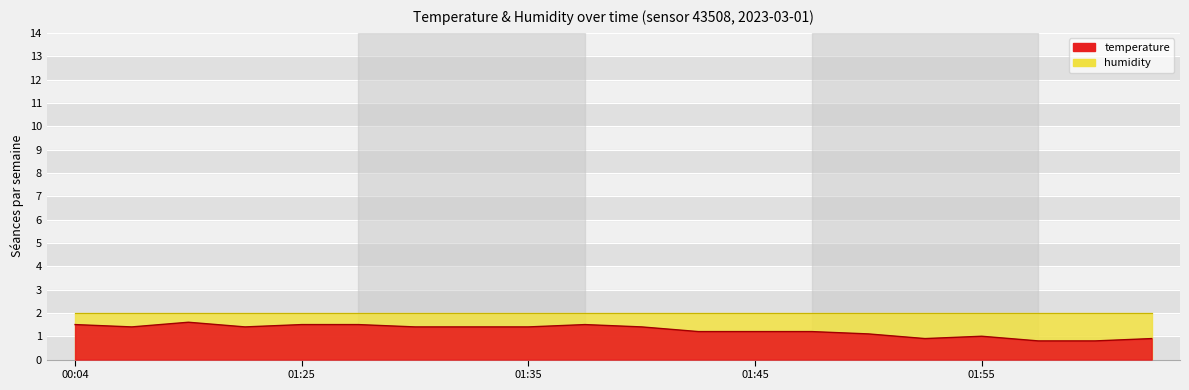

List the labels in order of value, smallest first.

01:58, 02:00, 01:53, 02:03, 01:55, 01:50, 01:42, 01:45, 01:48, 00:53, 01:06, 01:30, 01:32, 01:35, 01:40, 00:04, 01:25, 01:28, 01:37, 00:59